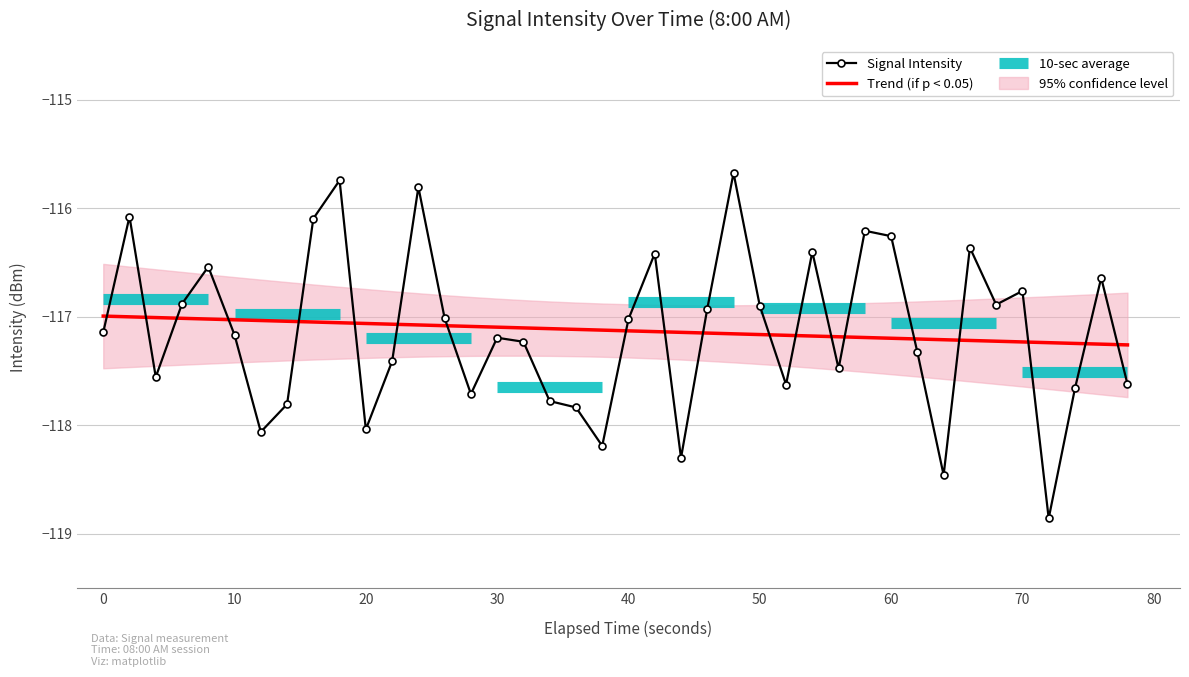

What is the difference between the highest and lowest values at 22?

1.2